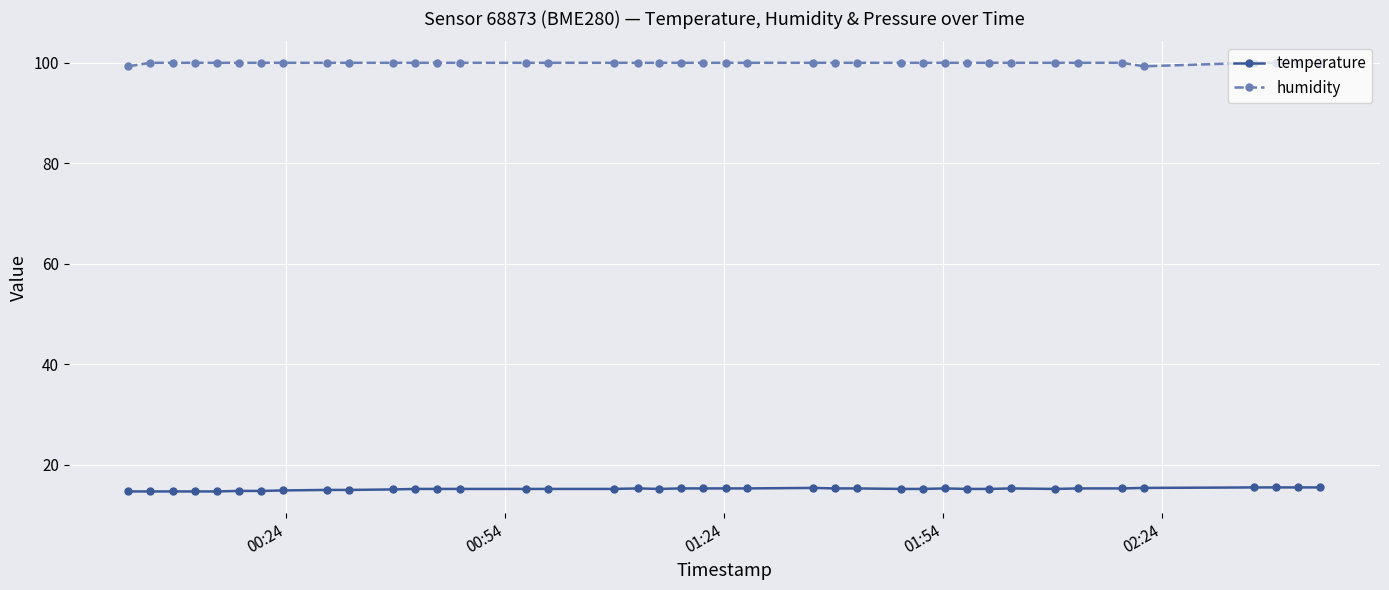

List the series in order of their overall mean, lowest first.

temperature, humidity